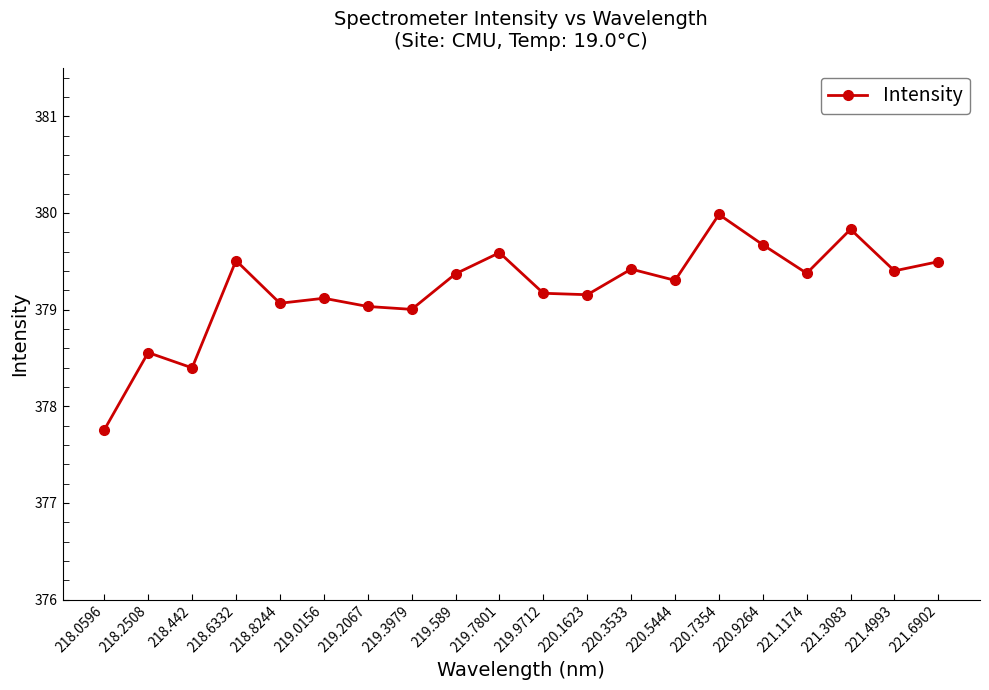

The chart shows a value of 245.7 at 218.0596. True or false?

False